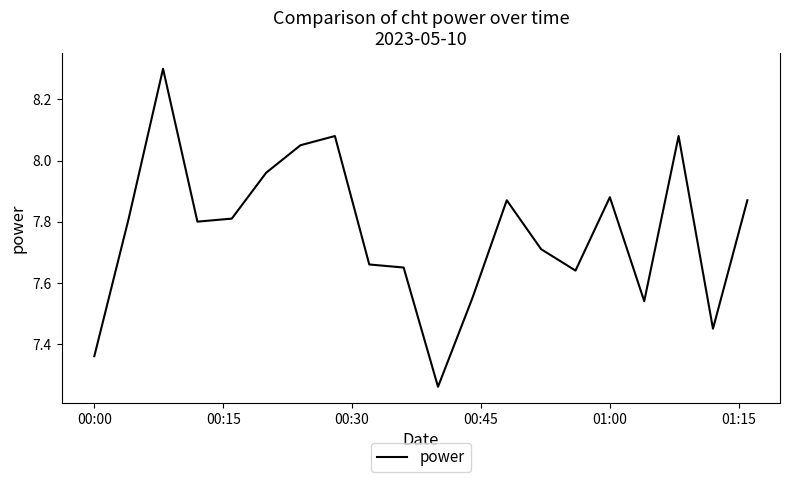

What is the greatest value displayed?

8.3